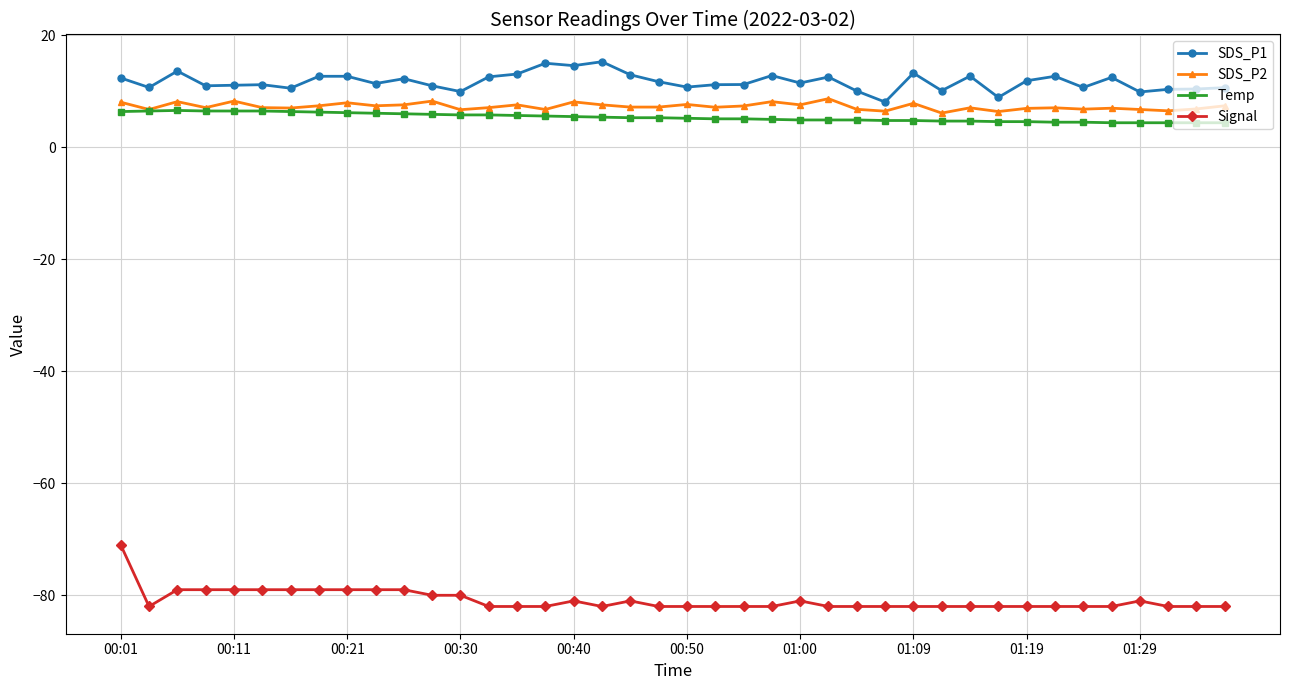

What is the highest value of the SDS_P2 series?

8.7